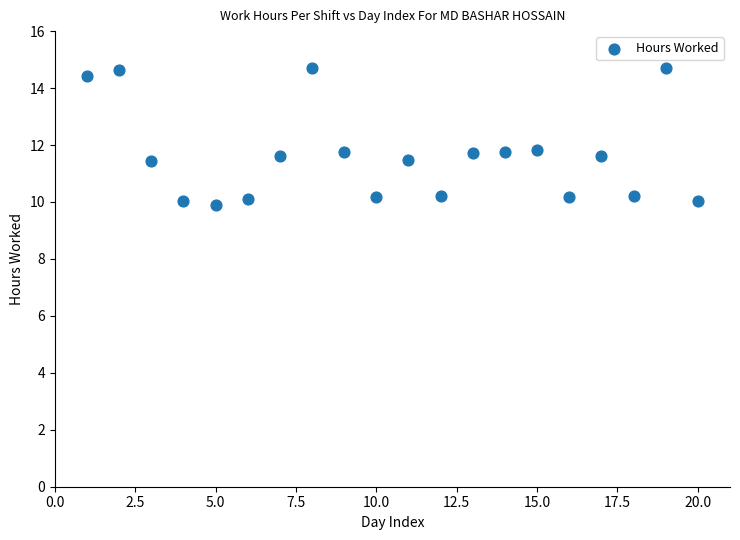

What is the range of Y values (max minus min)?

4.8